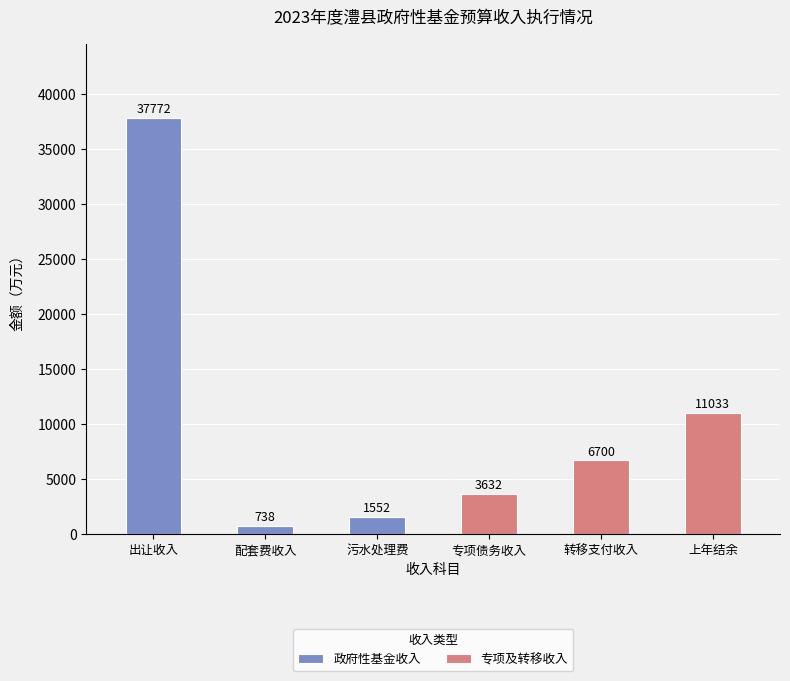

At which category is the sum across all series the highest?

出让收入